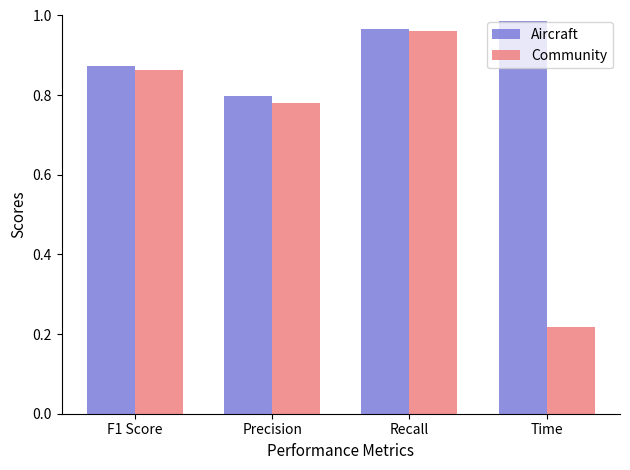

What is the difference between the Community values at F1 Score and Precision?

0.1